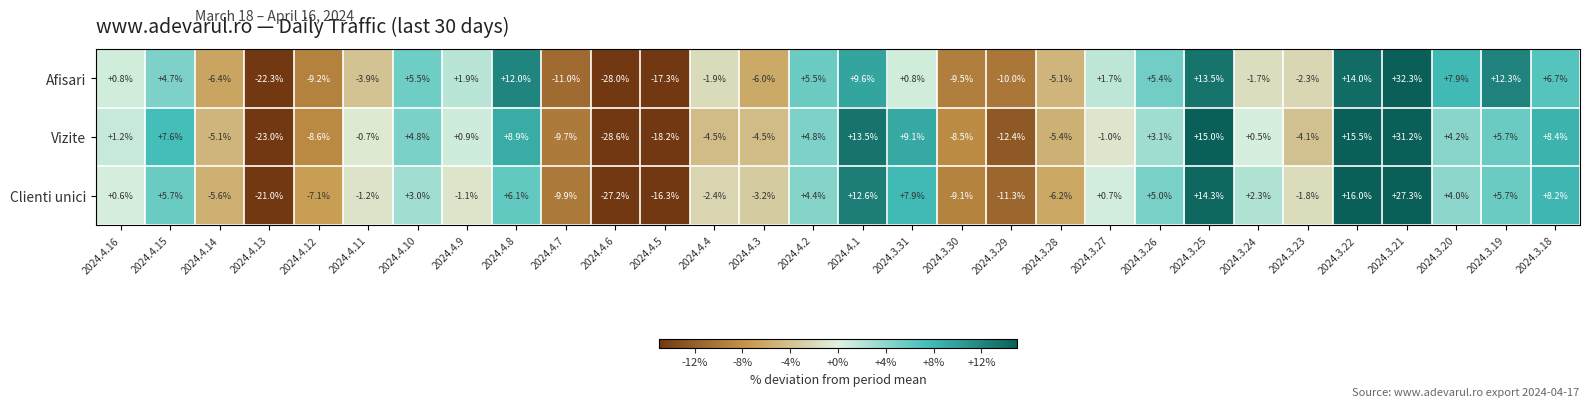

Where is Vizite nearest to the value 1?

2024.4.9